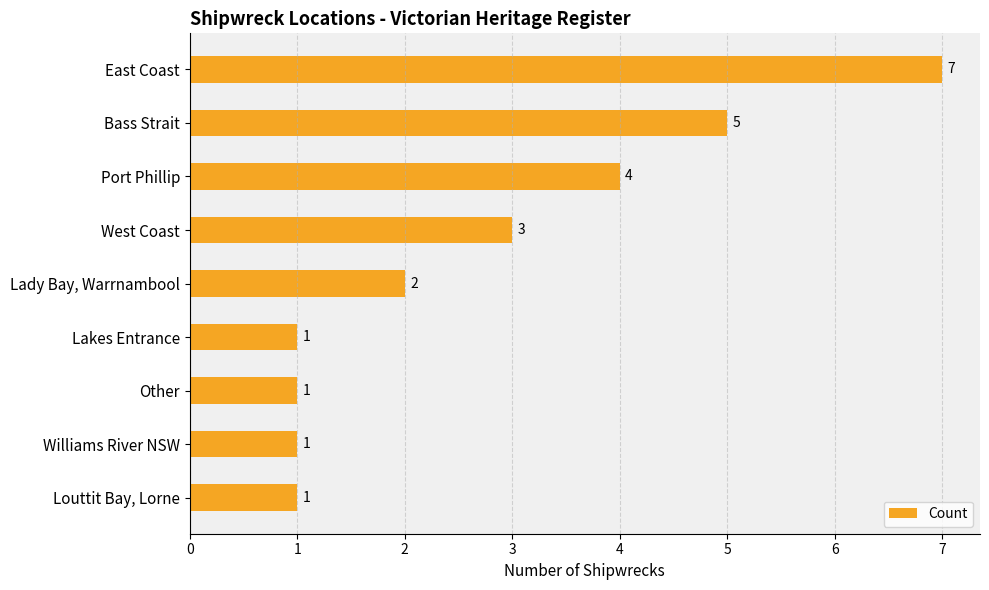

The chart shows a value of 5 at Bass Strait. True or false?

True